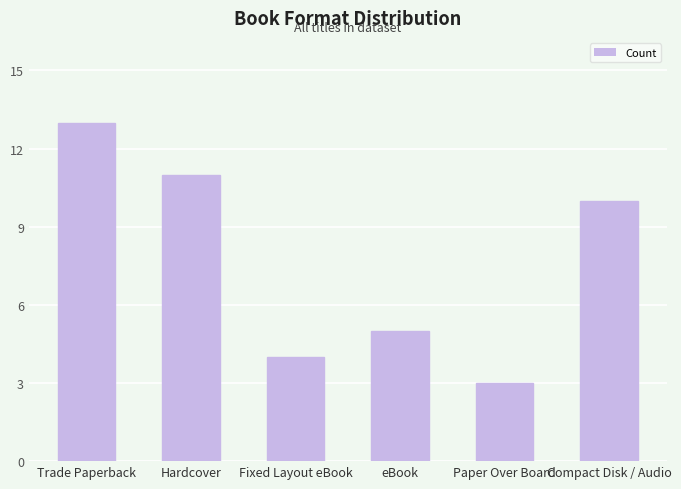

Count the number of categories in the chart.

6